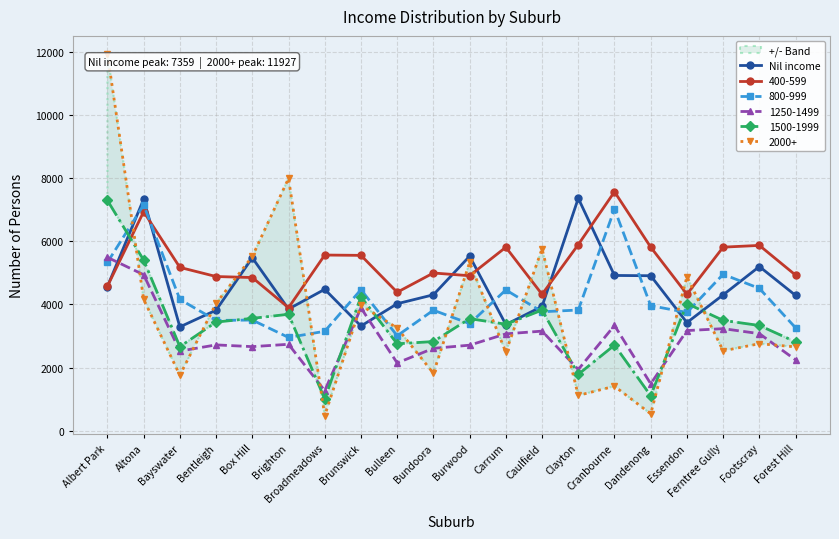

True or false: the data shows 3935 at Caulfield.

True